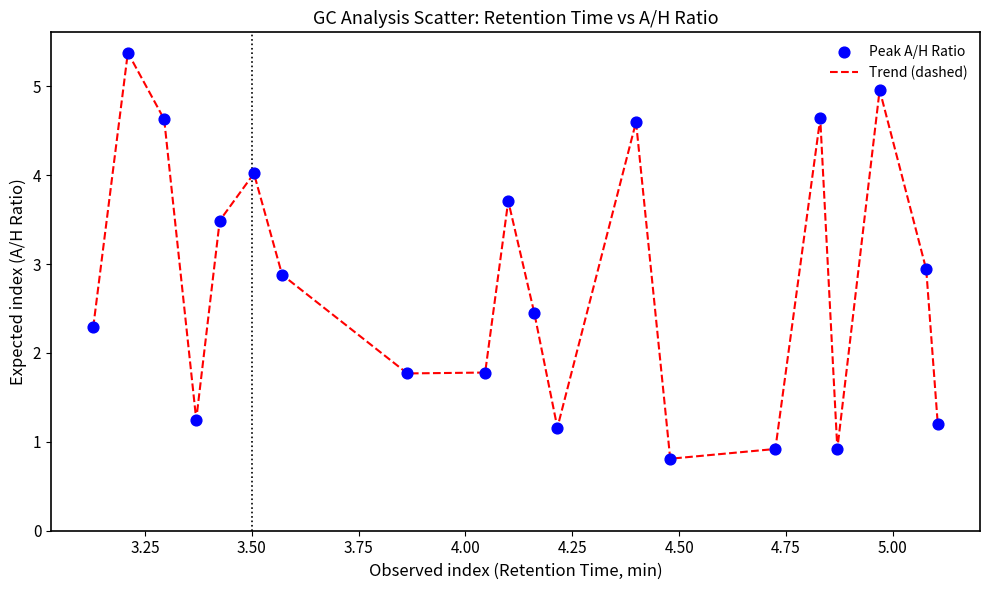

What is the maximum value shown in the chart?

5.4